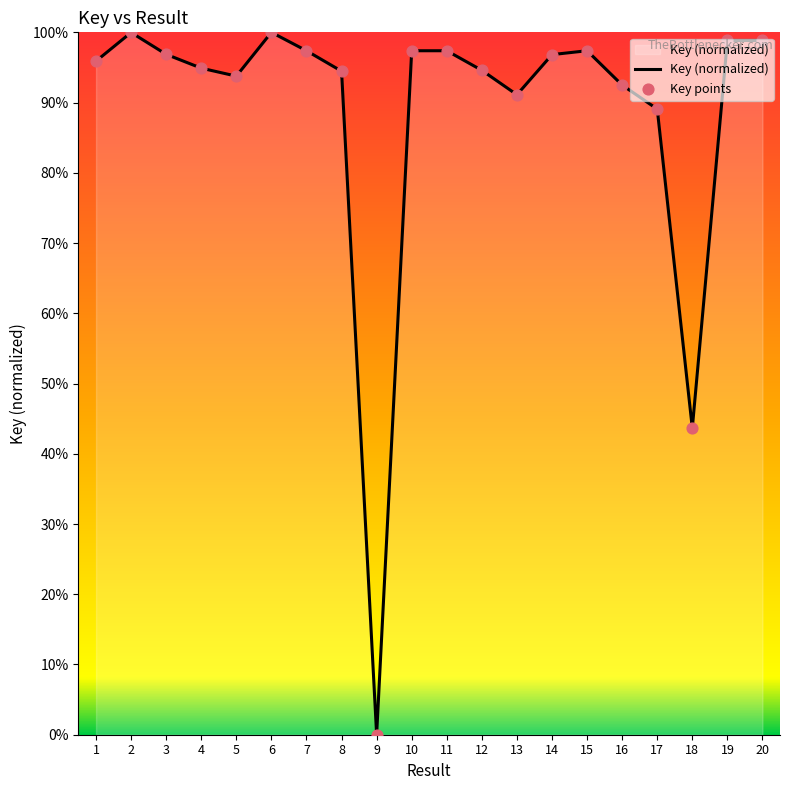

What is the maximum value shown in the chart?

100.0